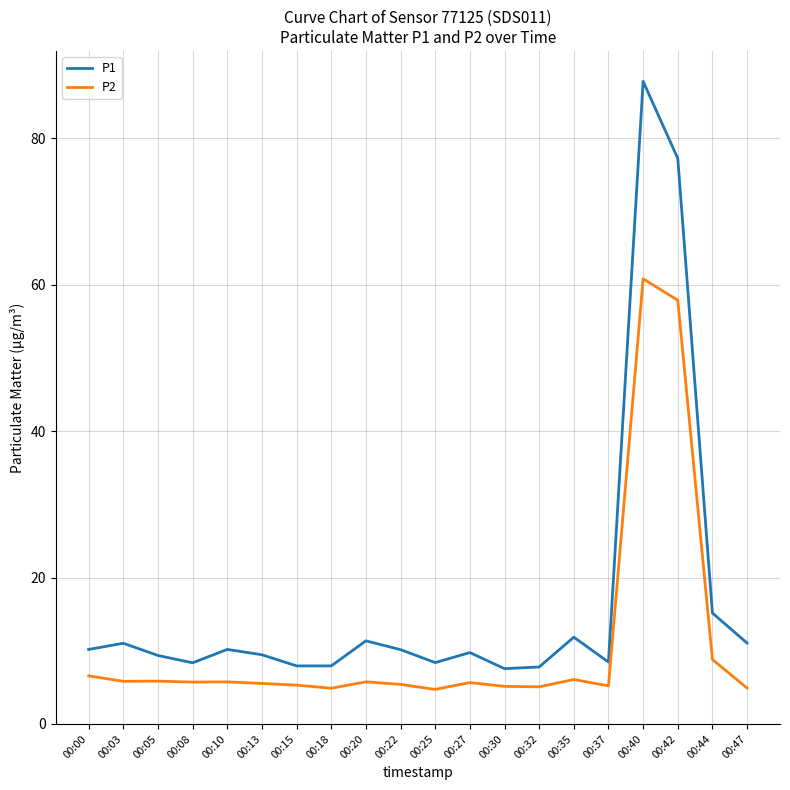

Is it true that P2 equals 8.8 at 00:08?

False